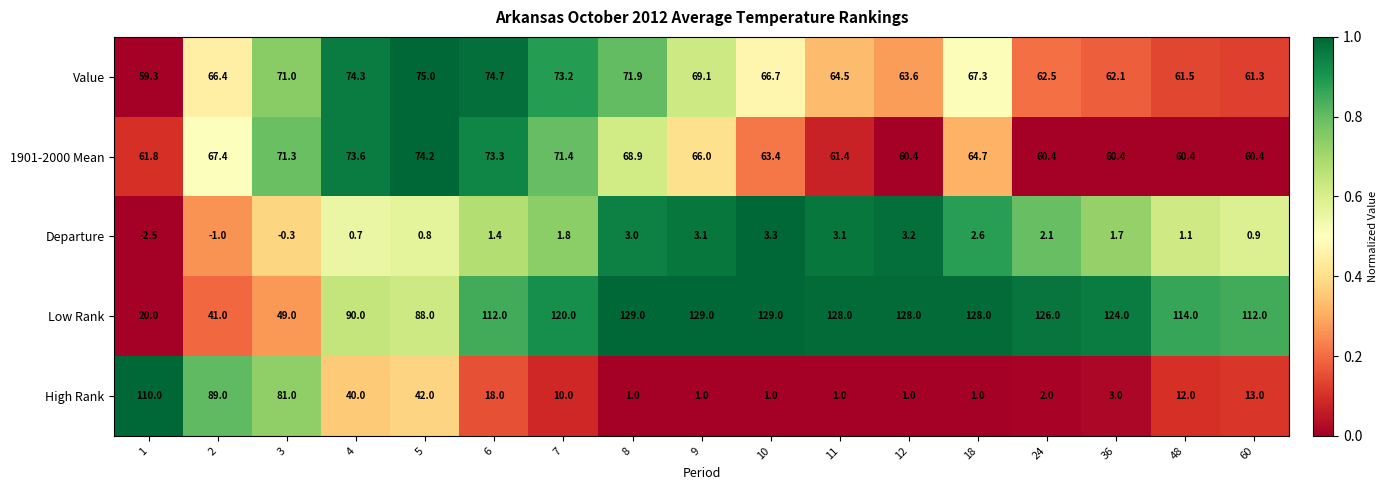

How many series are shown in this chart?

5